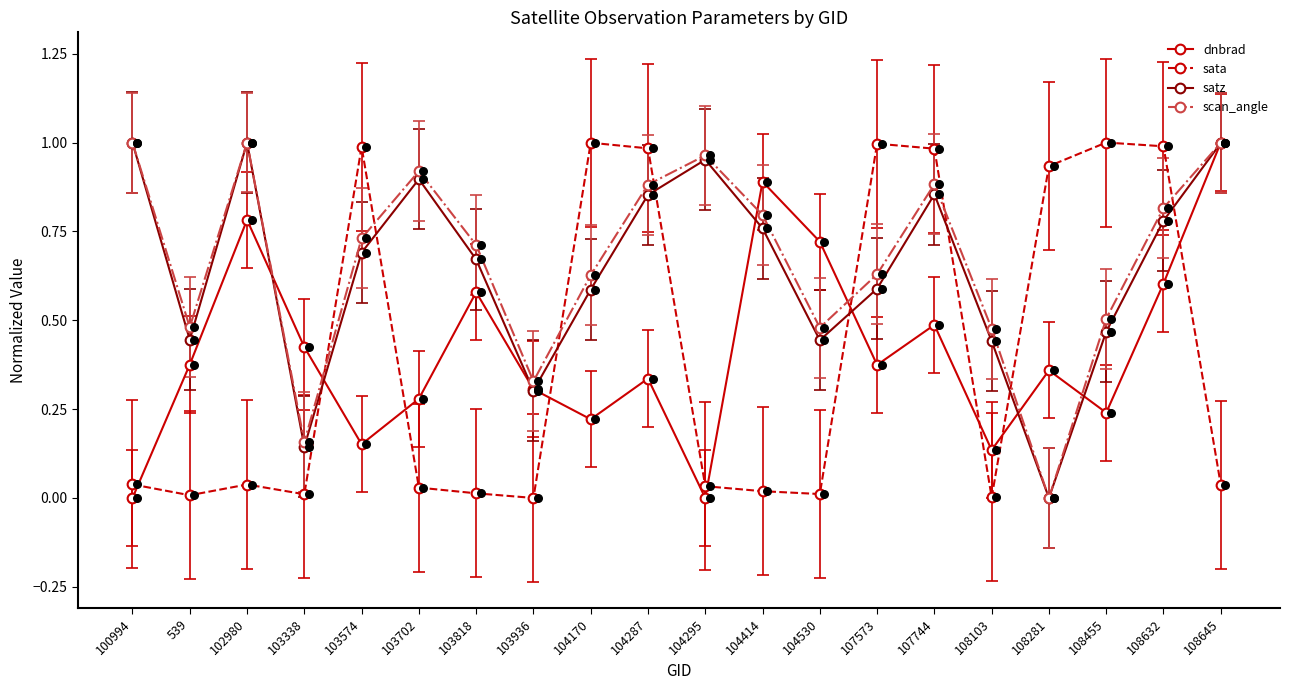

Which series has the largest total across all categories?

scan_angle